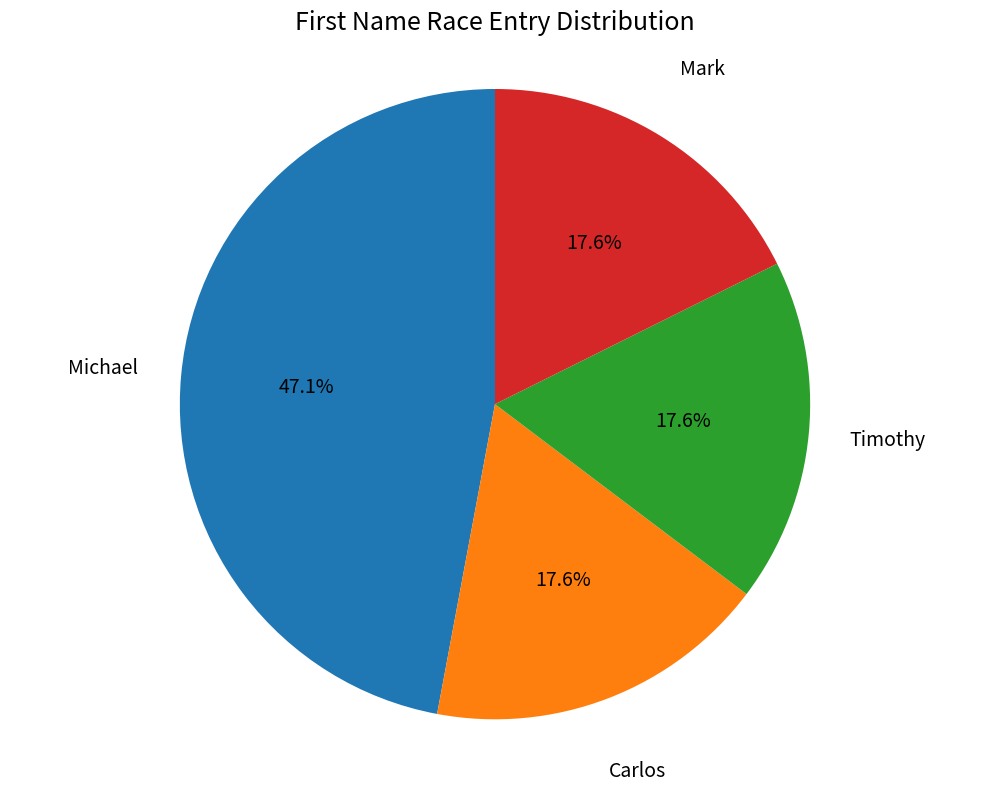

Does any single category account for the majority?

No